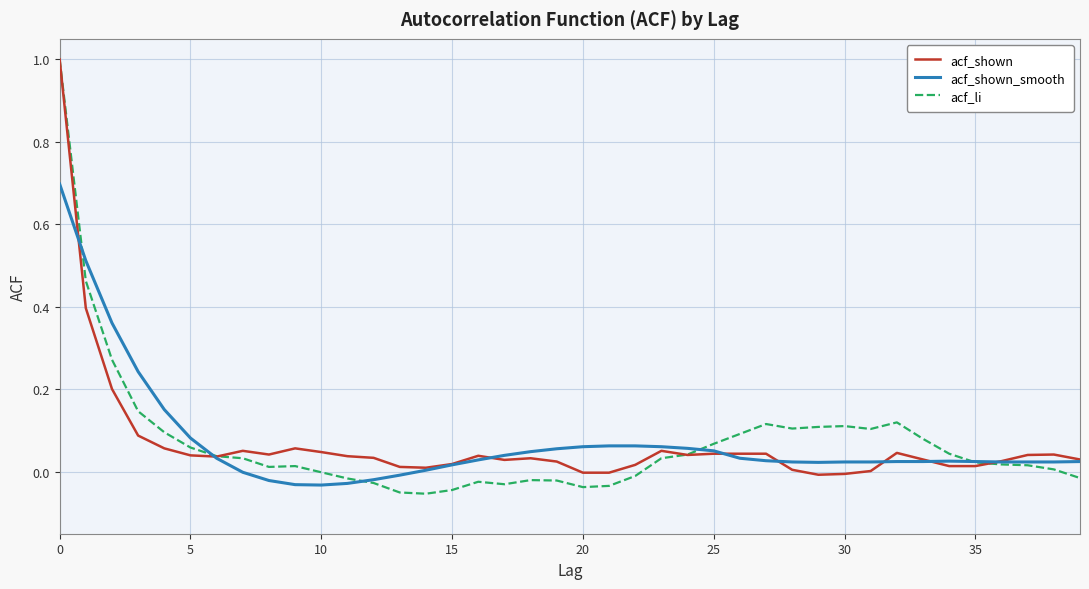

What is the maximum value shown in the chart?

1.0